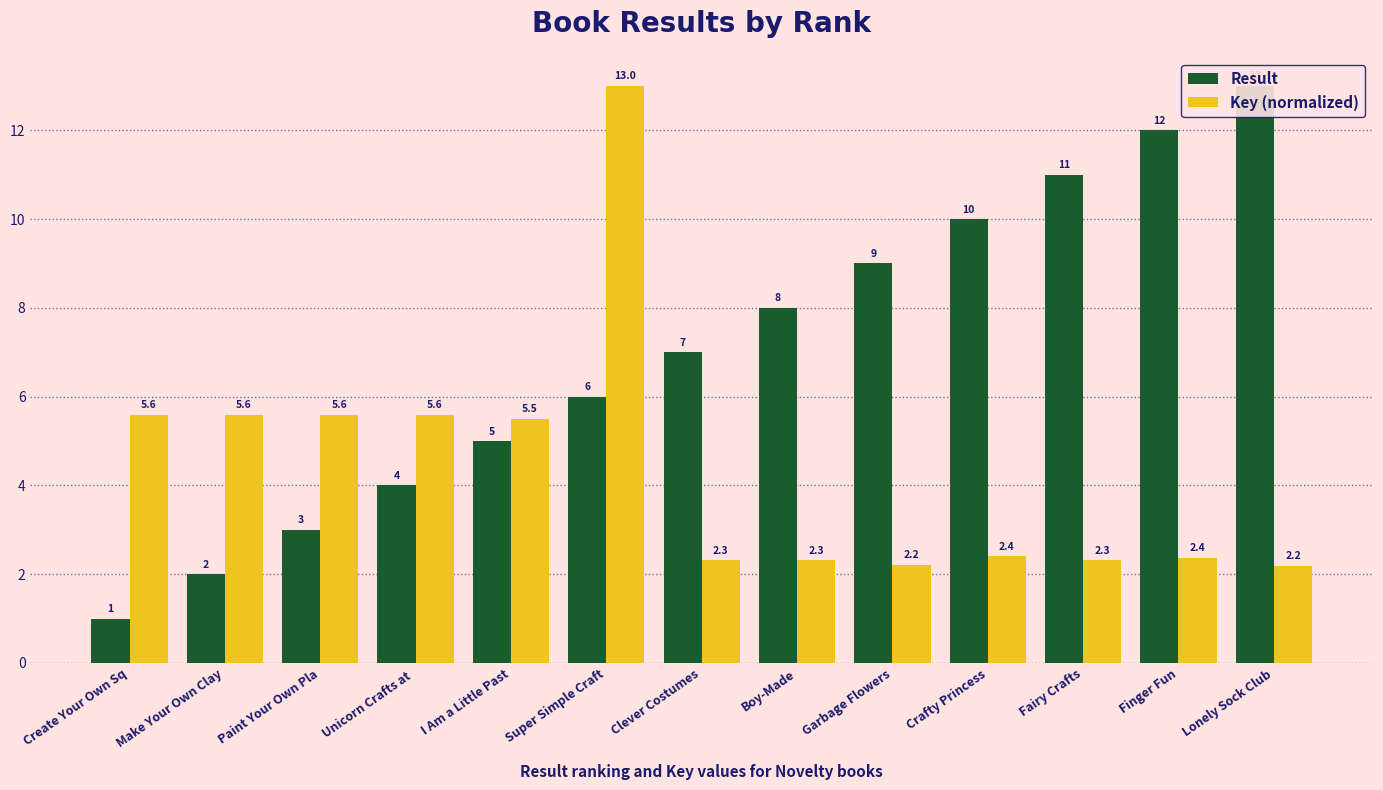

Count the number of categories in the chart.

13